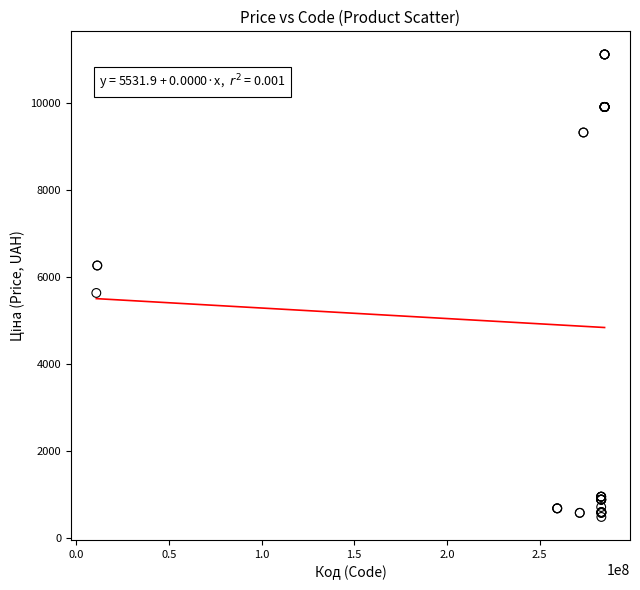

What Y value in the scatter plot is closest to 5802?

5636.0